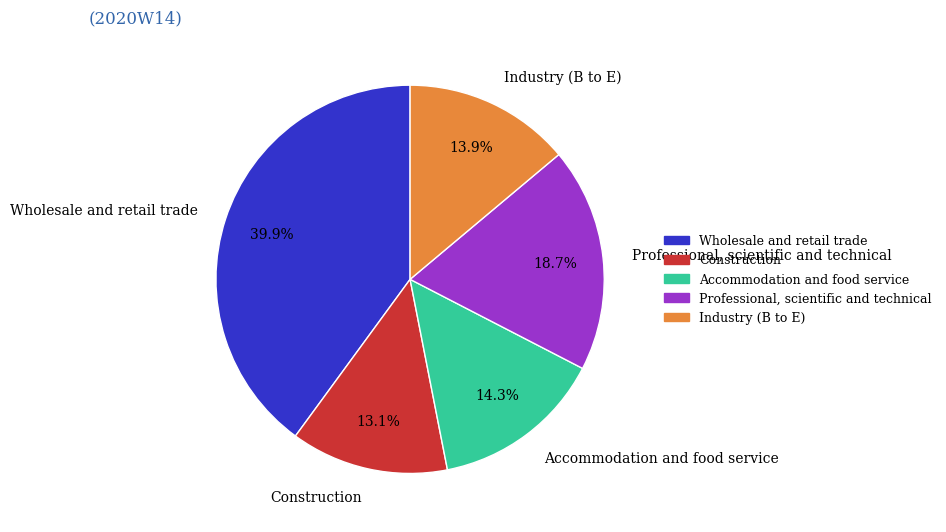

How much of the chart is everything except Industry (B to E)?

86.1%